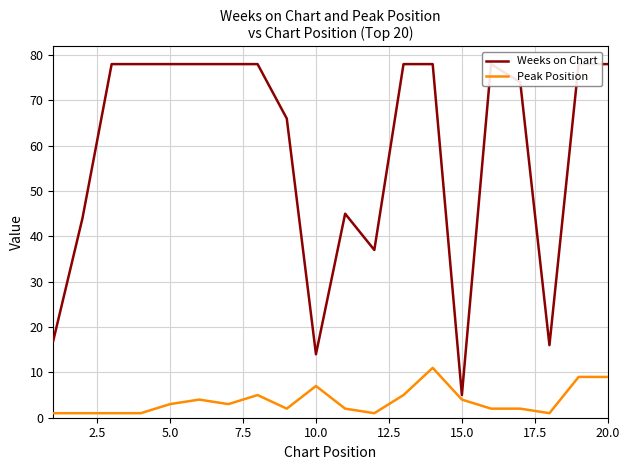

What is the highest value of the Peak Position series?

11